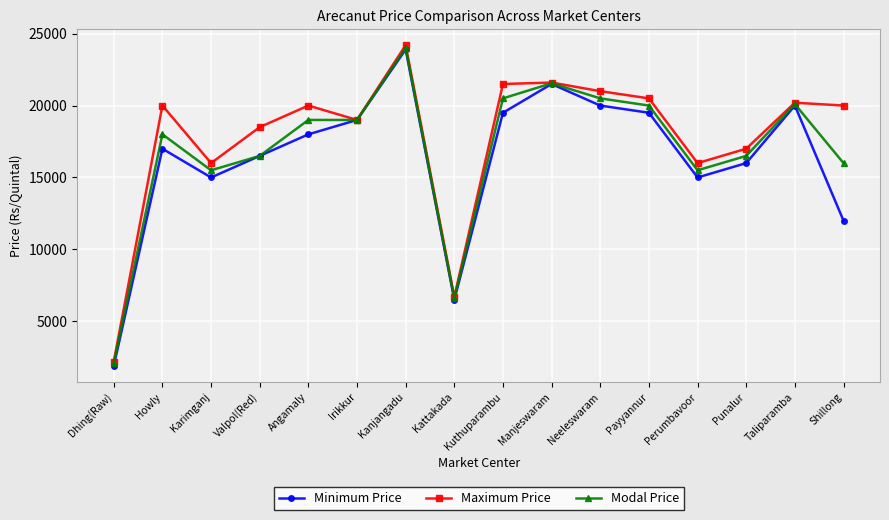

What is the label of the 9th point from the left?

Kuthuparambu